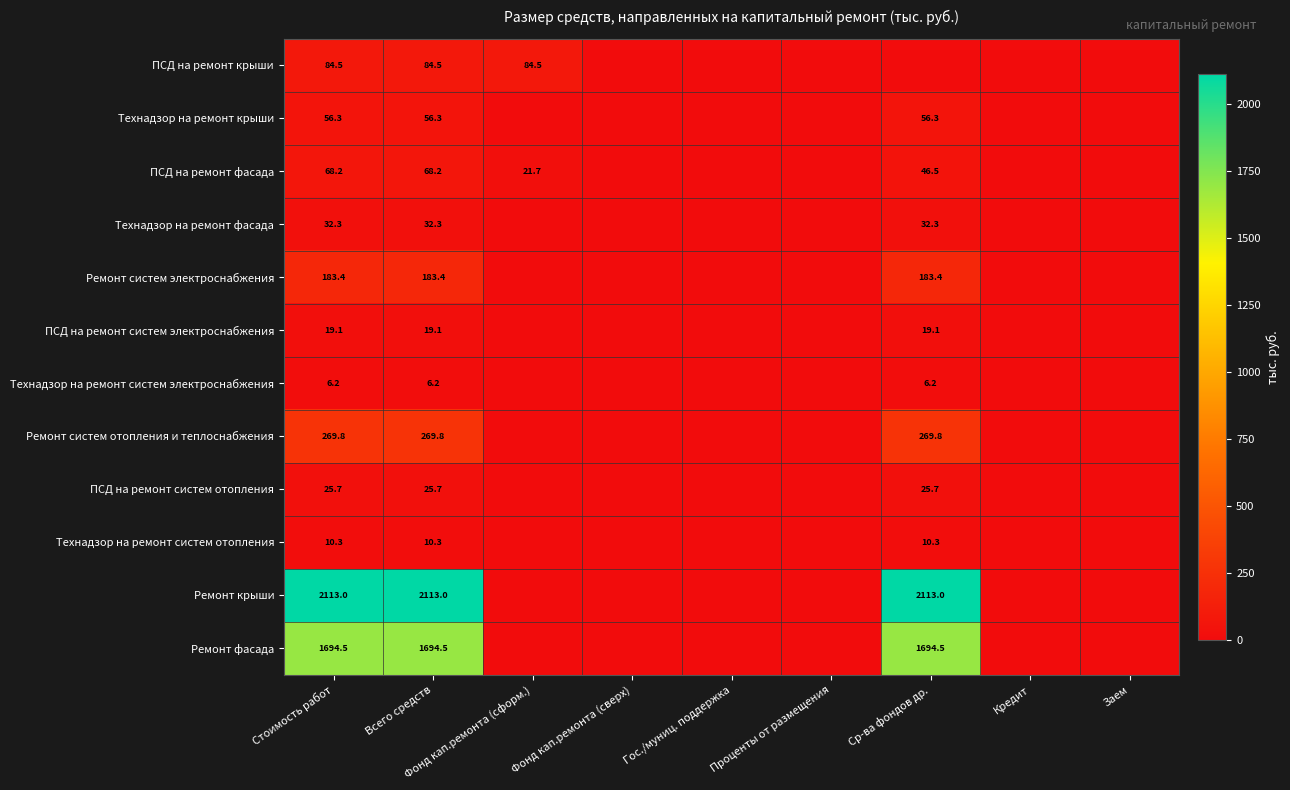

The Технадзор на ремонт систем электроснабжения series shows 6.2 at Стоимость работ. True or false?

True